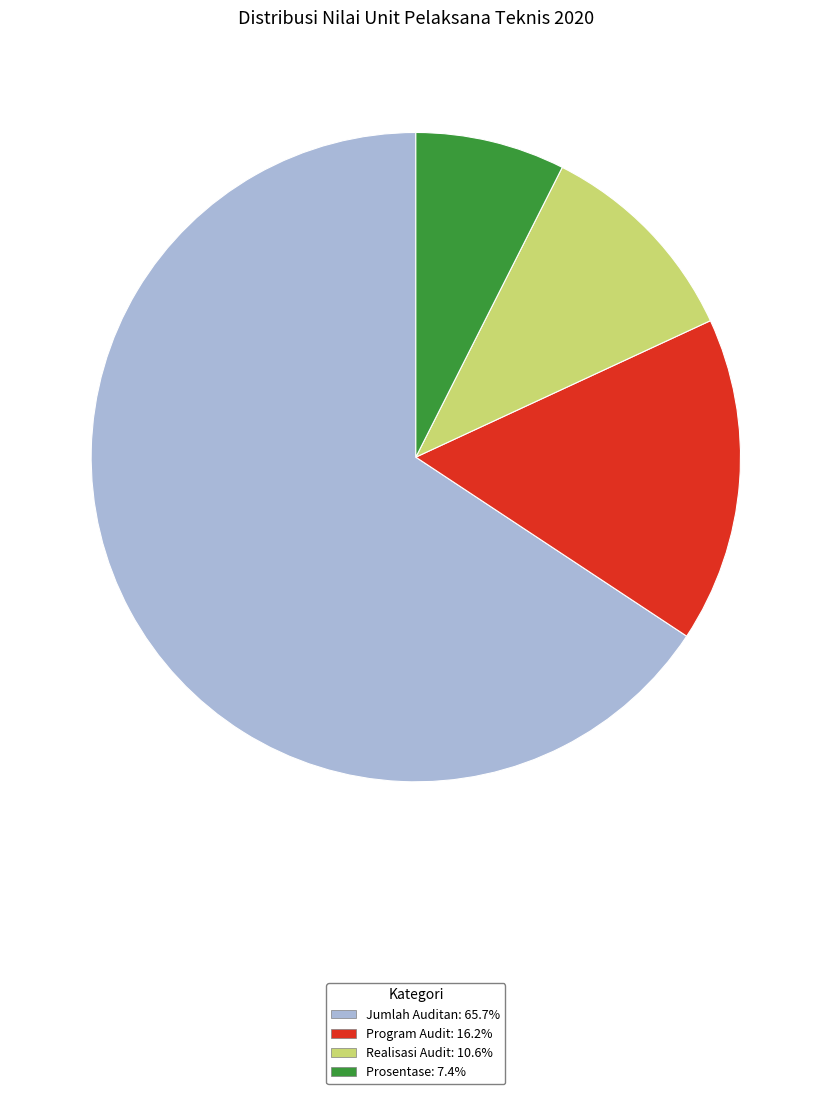

Is there a majority slice in this chart?

Yes